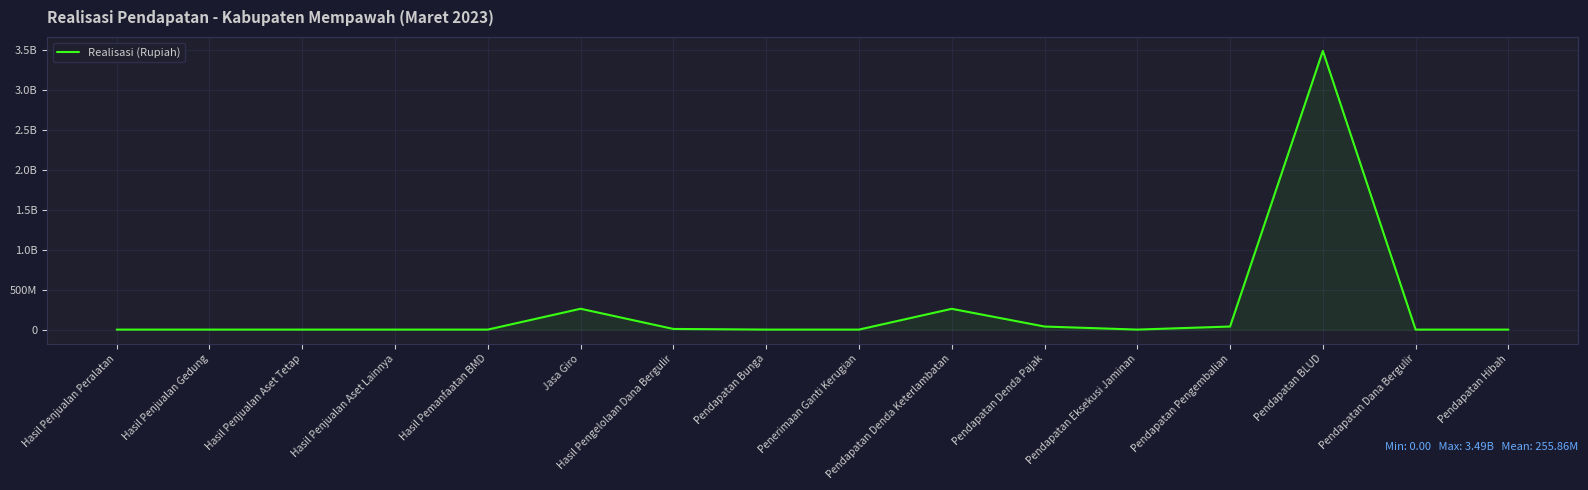

Does the chart display data point markers on the line(s)?

No